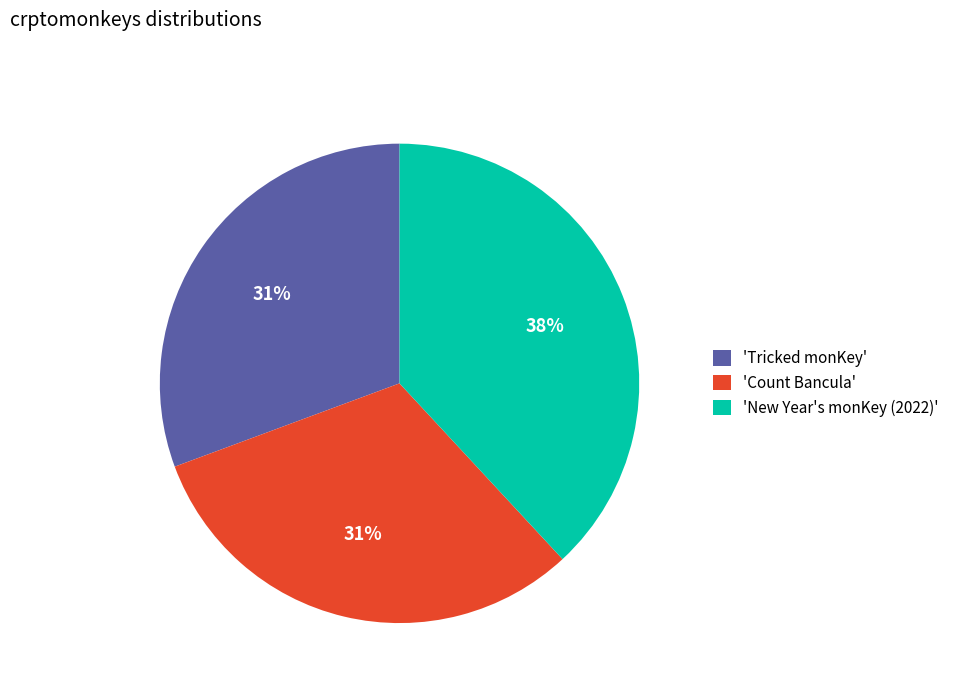

Does 'Tricked monKey' represent more than half of the total?

No